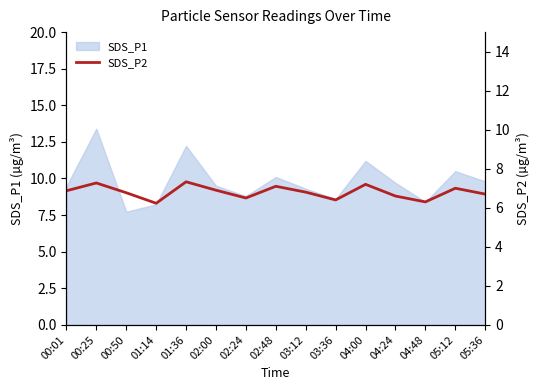

Is it true that the value at 02:24 is 1.9?

False